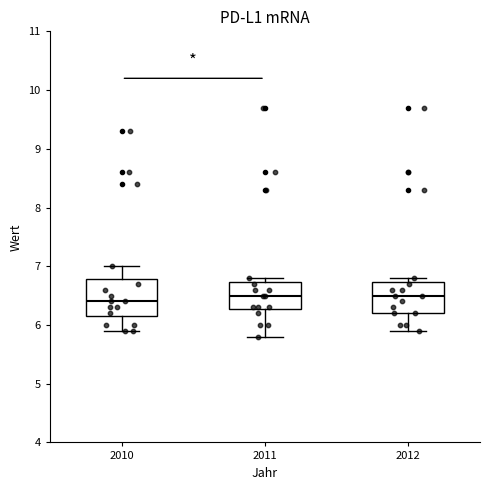

Reading left to right, transcribe this box plot: for each box, give where its median line is, the range the box spans, and where its two whiskers end, as read against the y-axis. The values are not printed on the chart, so give them approximately, as read against the axis.

2010: median 6.4, box 6.2 to 6.8, whiskers 5.9 to 7.0
2011: median 6.5, box 6.3 to 6.7, whiskers 5.8 to 6.8
2012: median 6.5, box 6.2 to 6.7, whiskers 5.9 to 6.8